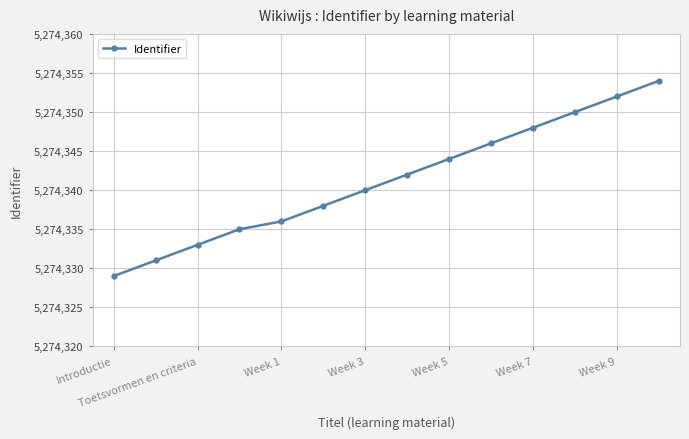

What is the value of the 6th point from the left?

5274338